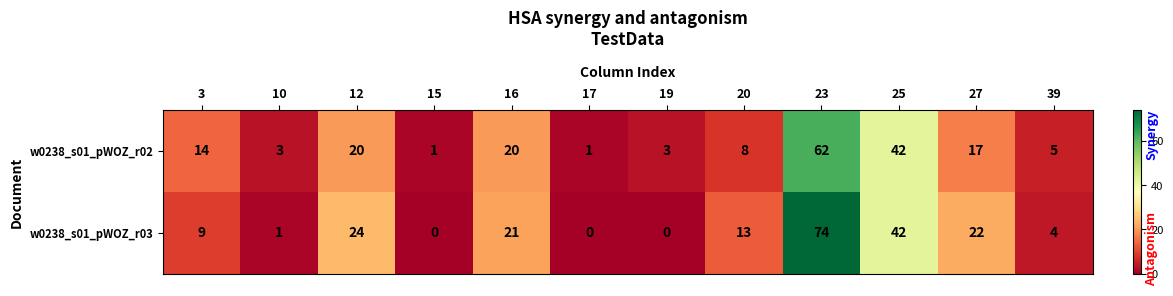

Reading left to right, what are all the values shown in this chart?

w0238_s01_pWOZ_r02: 3=14	10=3	12=20	15=1	16=20	17=1	19=3	20=8	23=62	25=42	27=17	39=5
w0238_s01_pWOZ_r03: 3=9	10=1	12=24	15=0	16=21	17=0	19=0	20=13	23=74	25=42	27=22	39=4